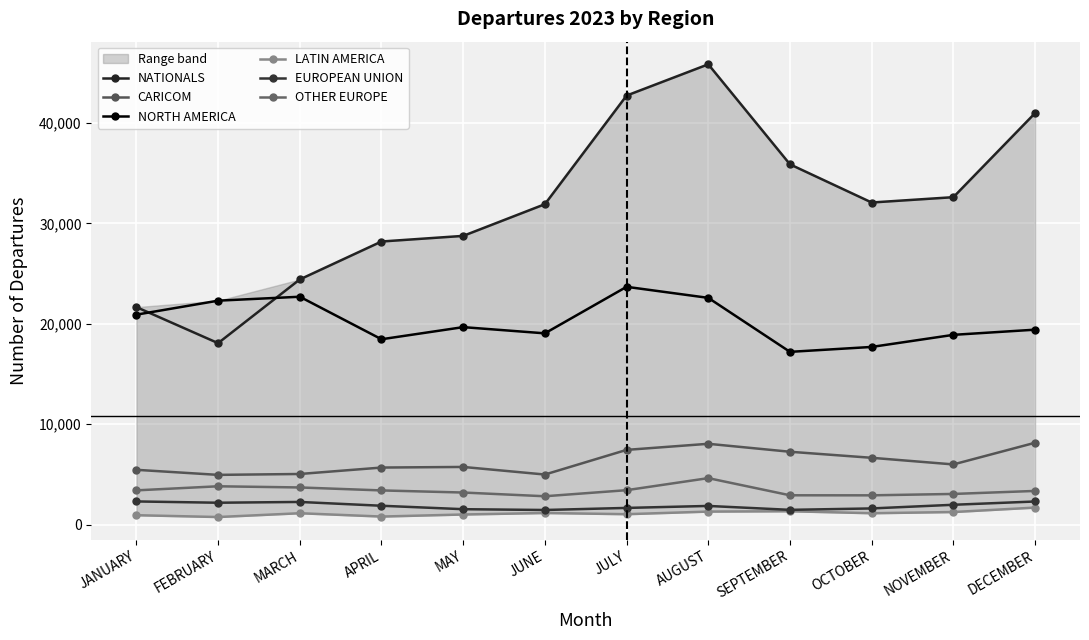

True or false: OTHER EUROPE has more than 0 points higher than both neighbors.

True